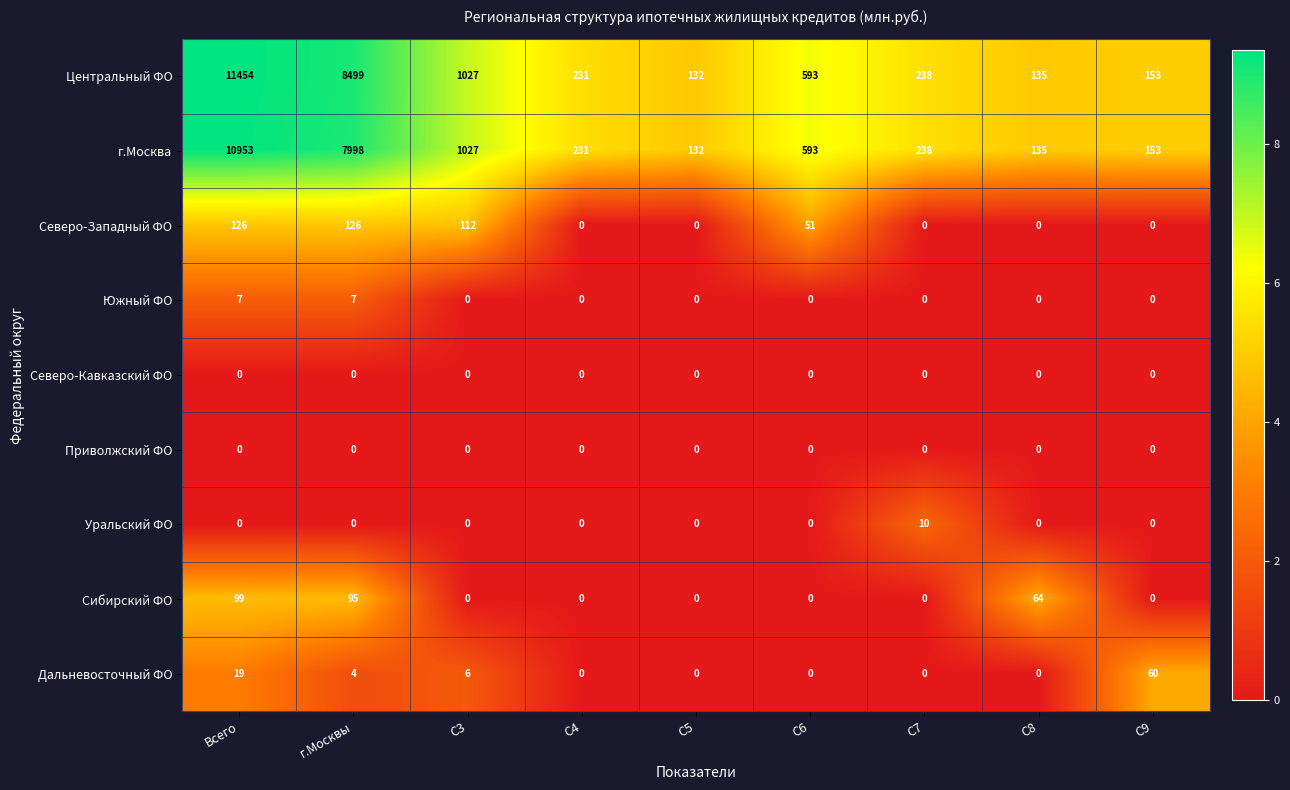

What is the difference between the highest and lowest values at C4?

231